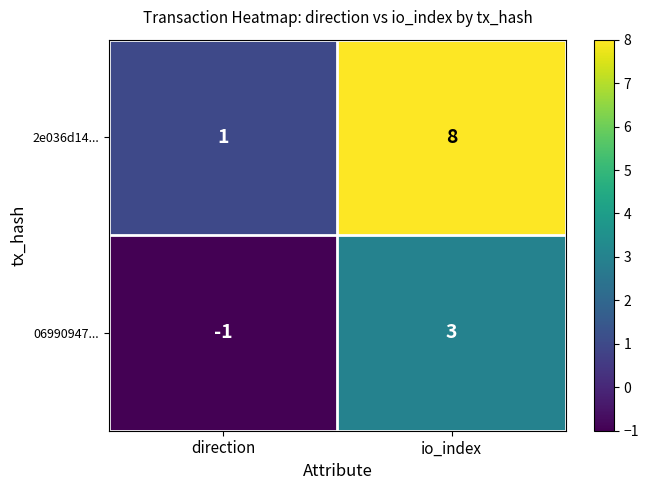

Reading left to right, list all the values displayed in this chart.

2e036d14...: direction=1	io_index=8
06990947...: direction=-1	io_index=3